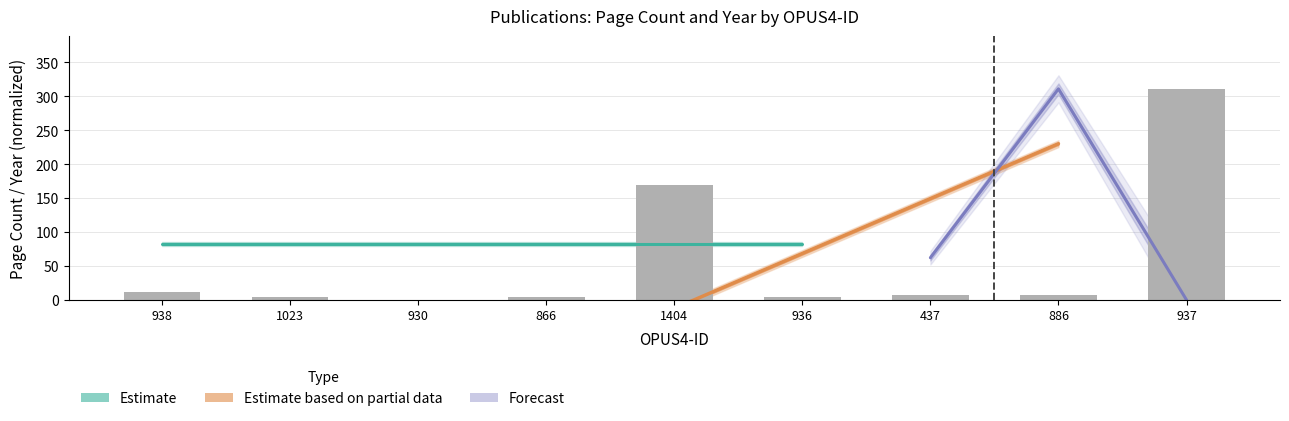

Approximately how many times larger is the value at 886 compared to 938?

0.6